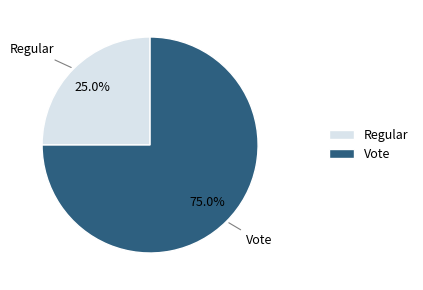

Does any single category account for the majority?

Yes